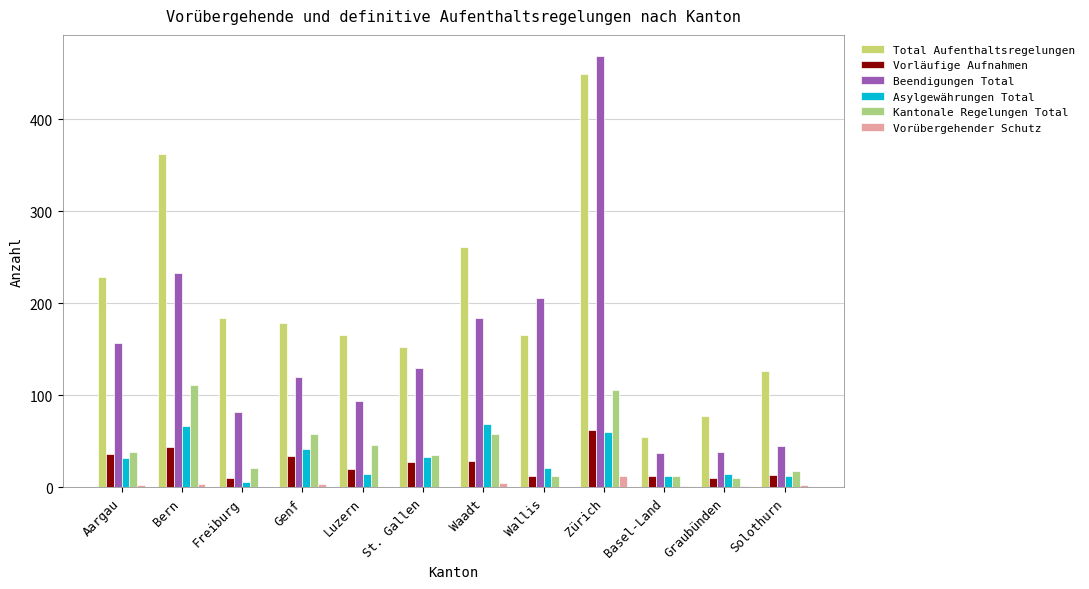

What value does the Vorläufige Aufnahmen series have at Bern, to the nearest 10?

40